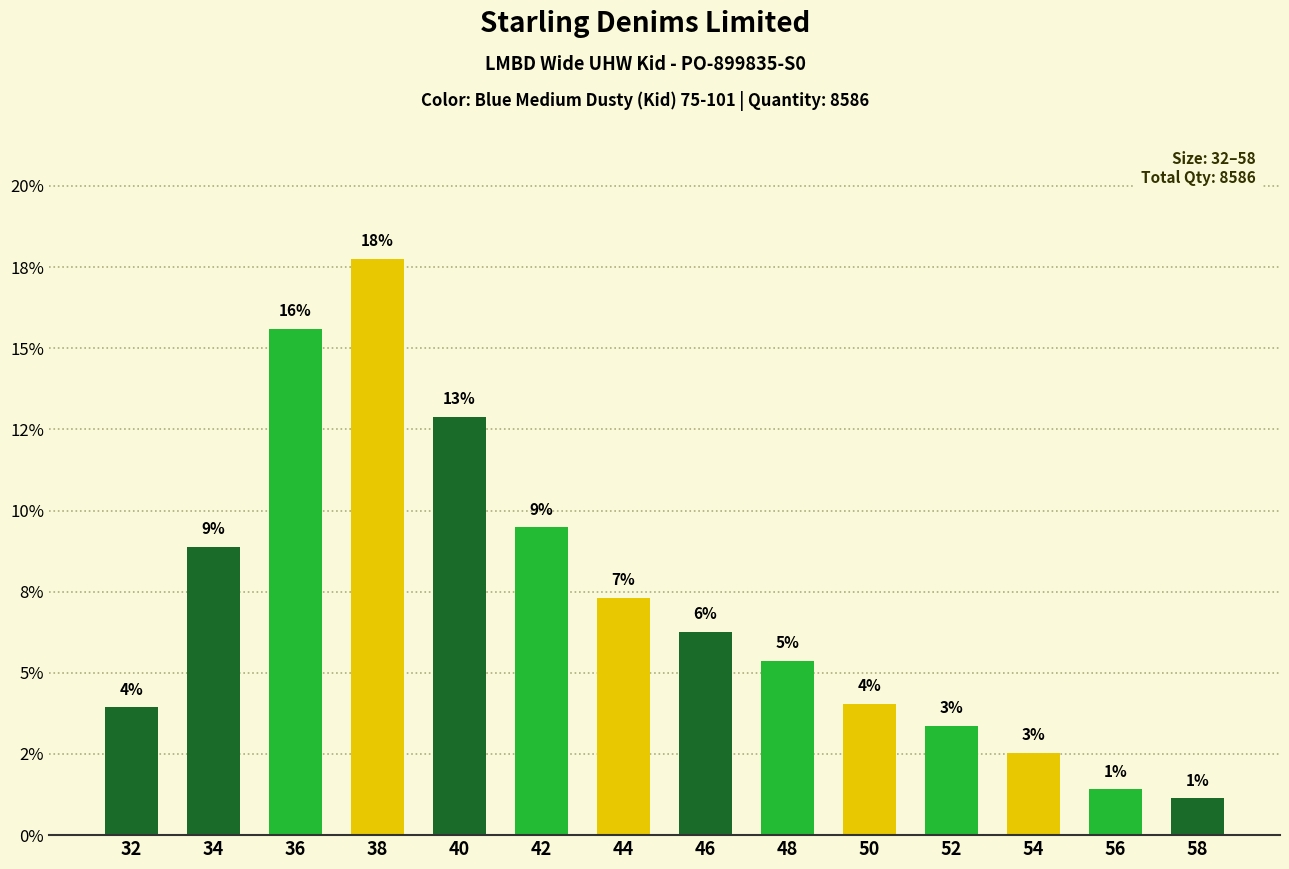

Are the bars horizontal?

No